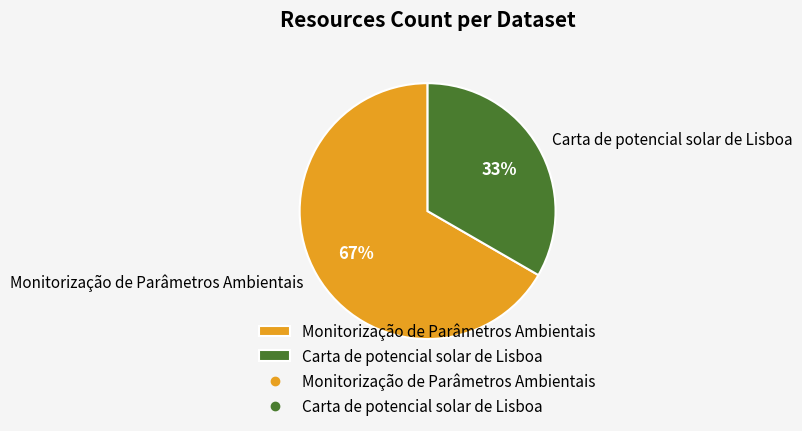

Which has a higher value, Monitorização de Parâmetros Ambientais or Carta de potencial solar de Lisboa?

Monitorização de Parâmetros Ambientais